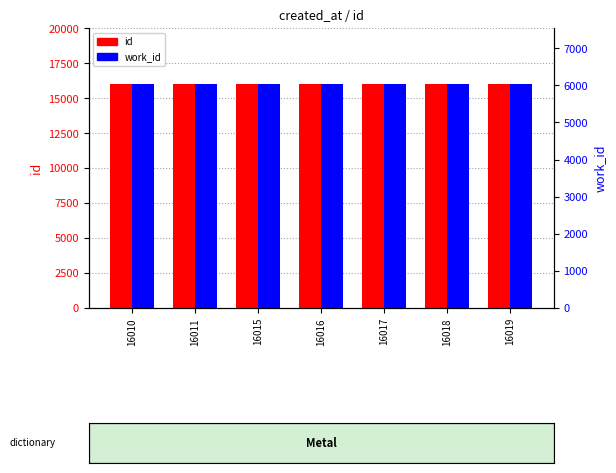

What are all the series names shown in the legend?

id, work_id